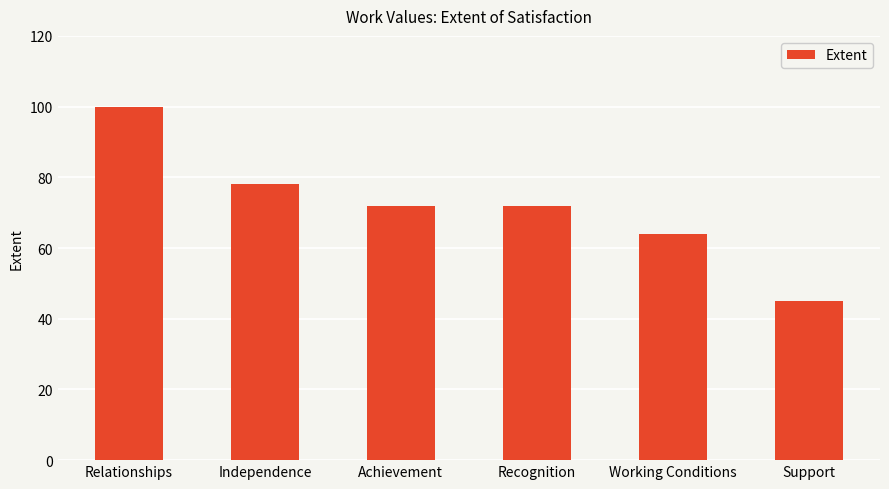

At which category does the chart reach its peak across all series?

Relationships